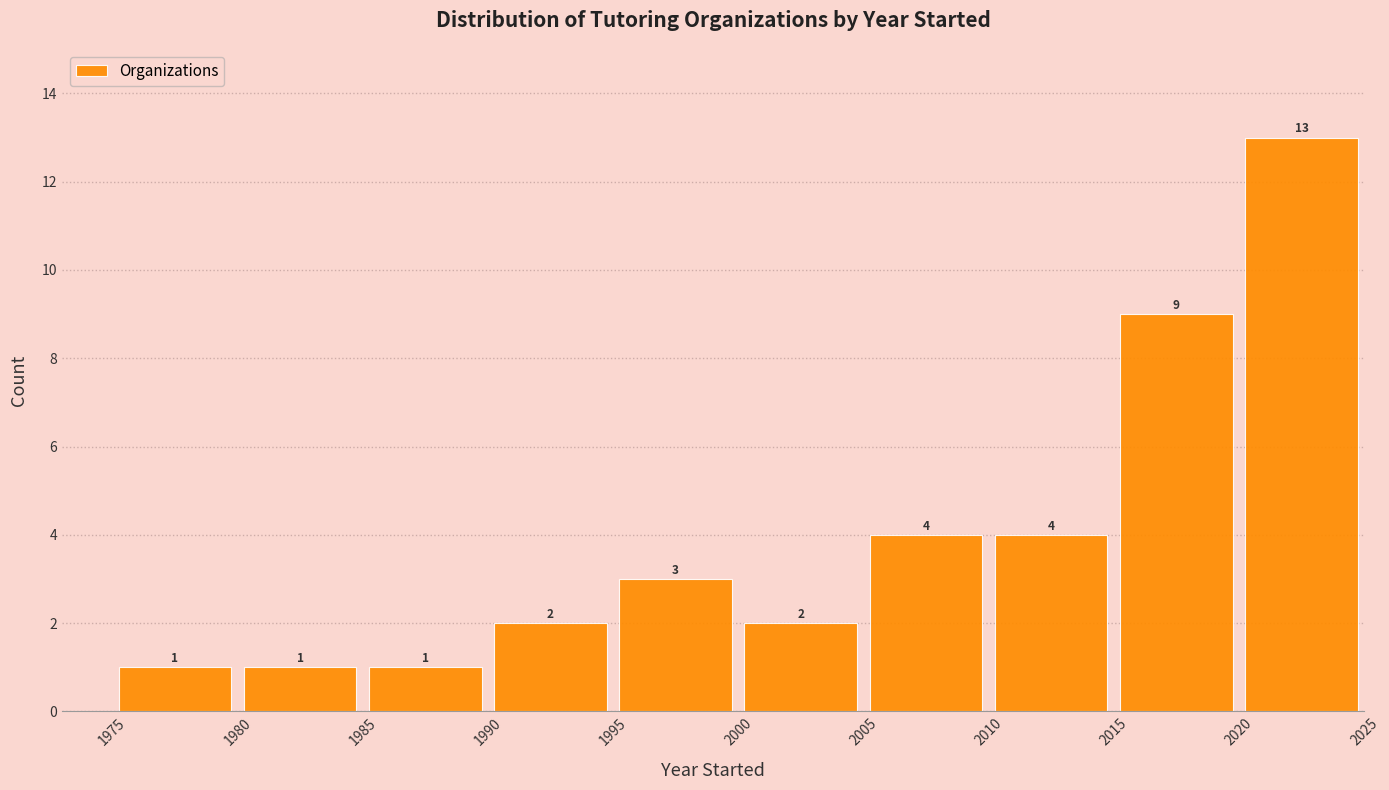

Reading left to right, transcribe this chart: for each bar, give the range it covers on the x-axis and its height.

1975 to 1980: 1
1980 to 1985: 1
1985 to 1990: 1
1990 to 1995: 2
1995 to 2000: 3
2000 to 2005: 2
2005 to 2010: 4
2010 to 2015: 4
2015 to 2020: 9
2020 to 2025: 13